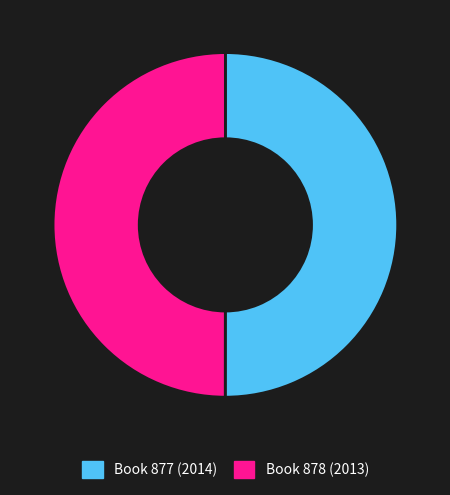

Is the sum of Book 878 (2013) and Book 877 (2014) greater than half?

Yes